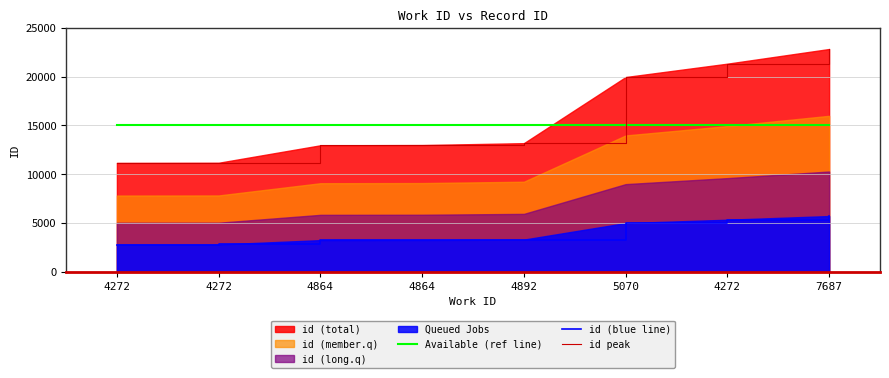

What is the label of the 8th point from the left?

7687